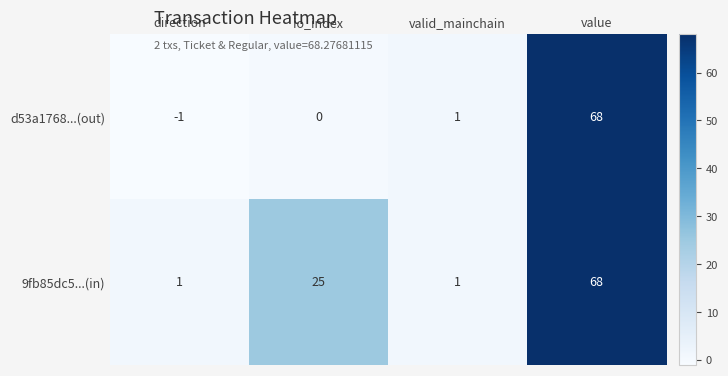

Which series has the largest total across all categories?

9fb85dc5...(in)